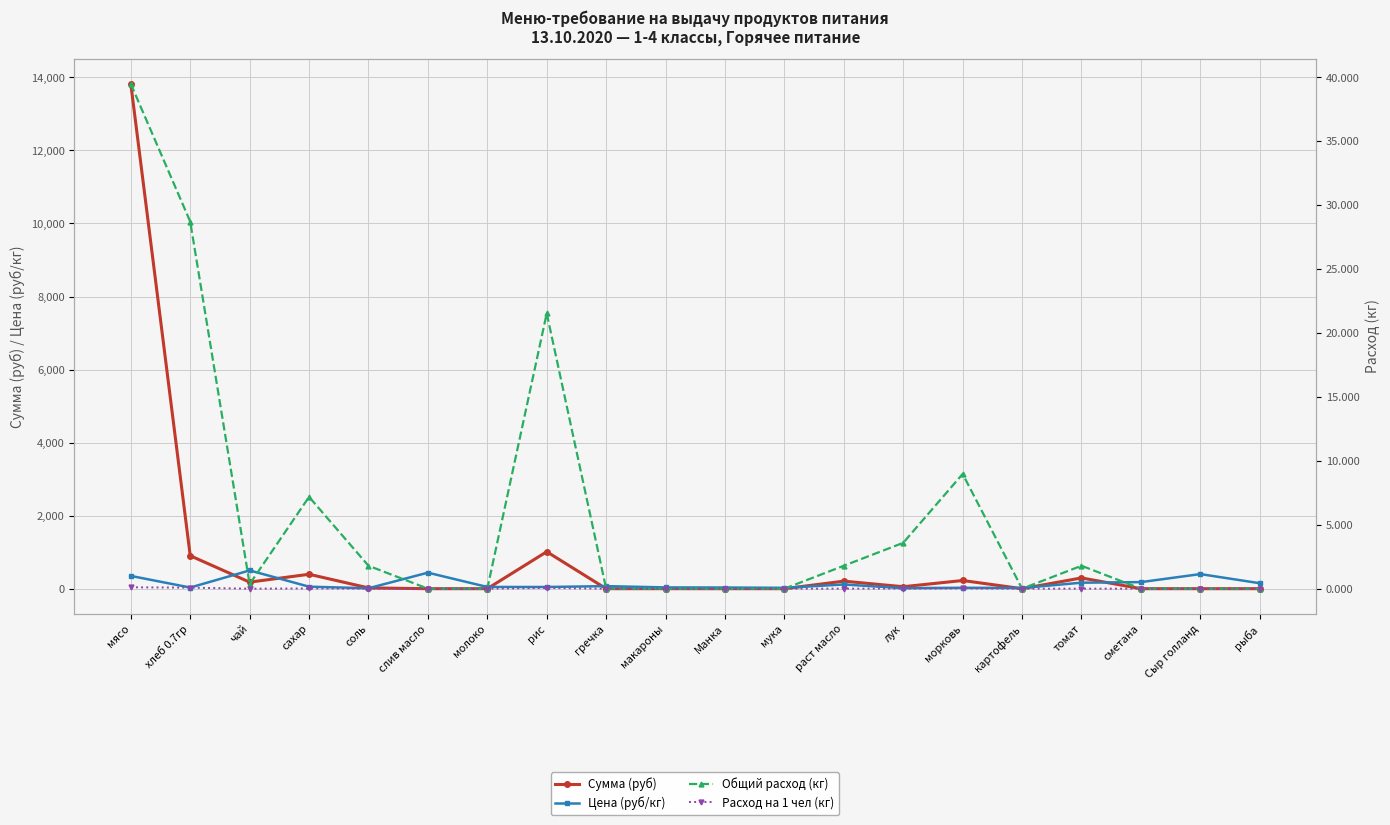

Between молоко and морковь, which series saw the biggest shift?

Сумма (руб)